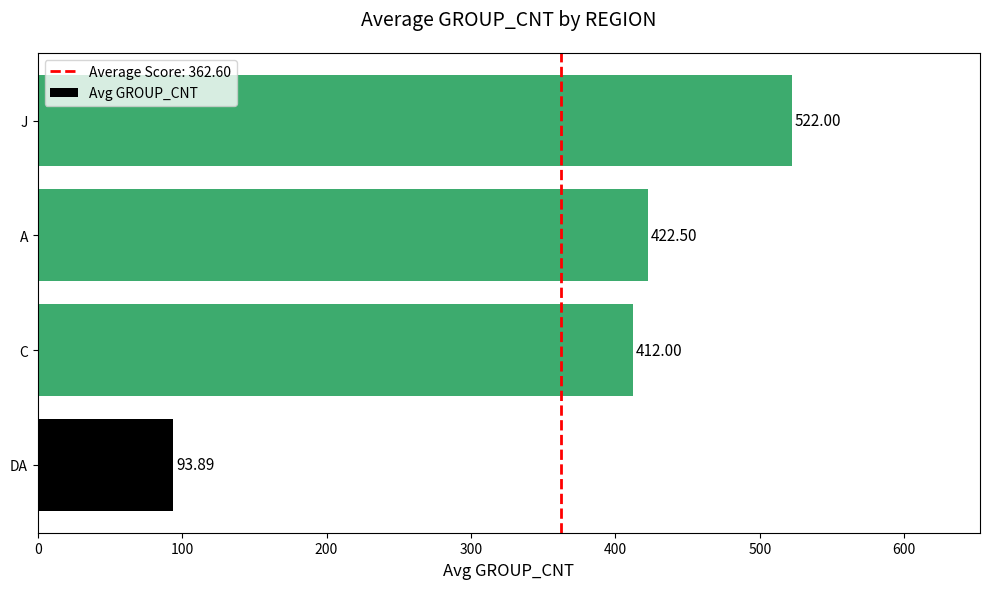

List the labels in order of value, smallest first.

DA, C, A, J